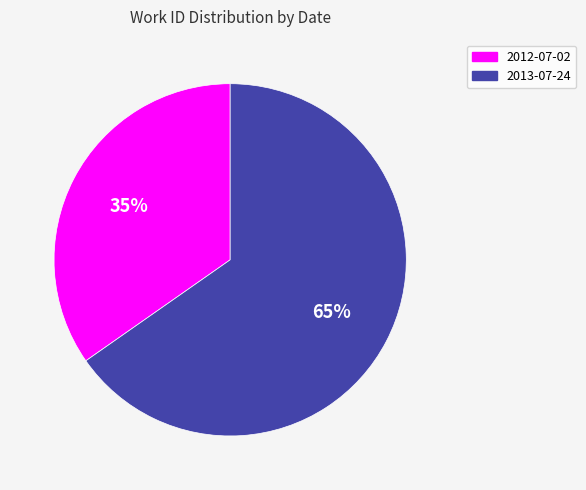

Which category has the smallest portion of the pie?

2012-07-02